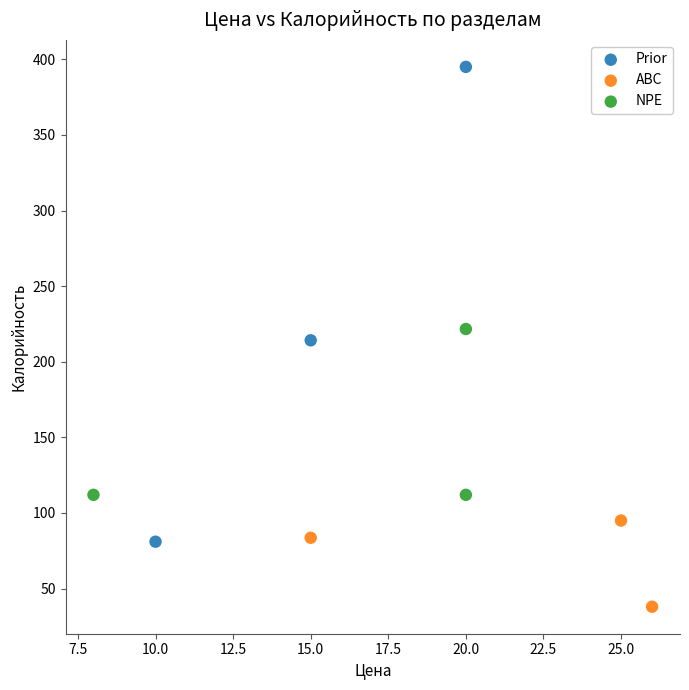

Which series has the widest spread of Y values?

Prior